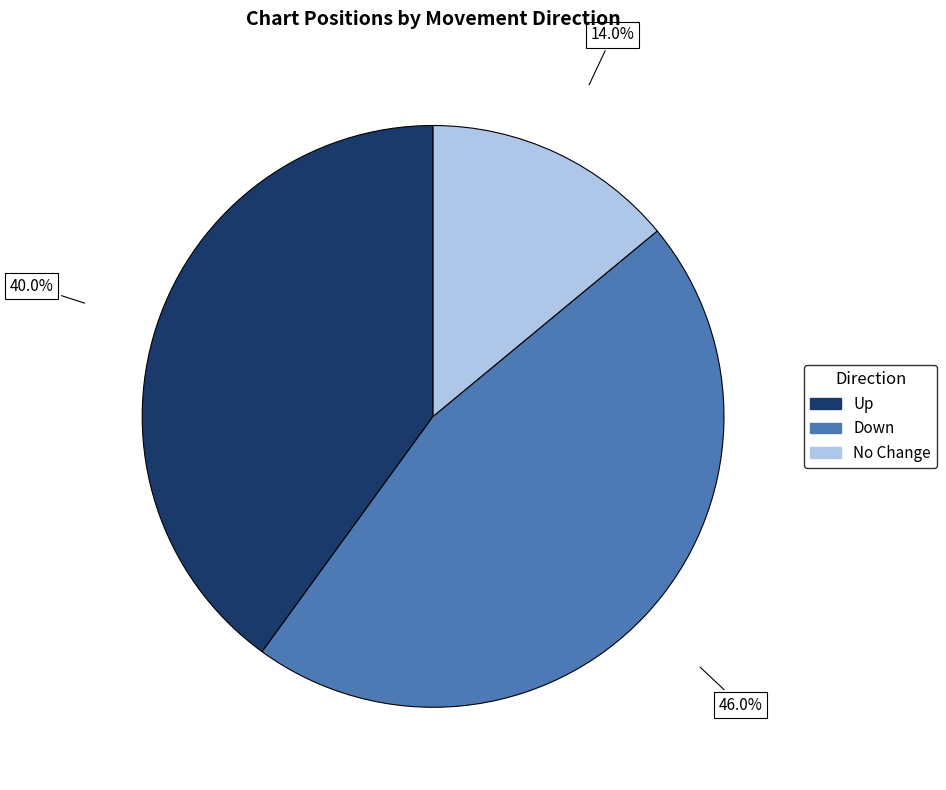

Does any single category account for the majority?

No